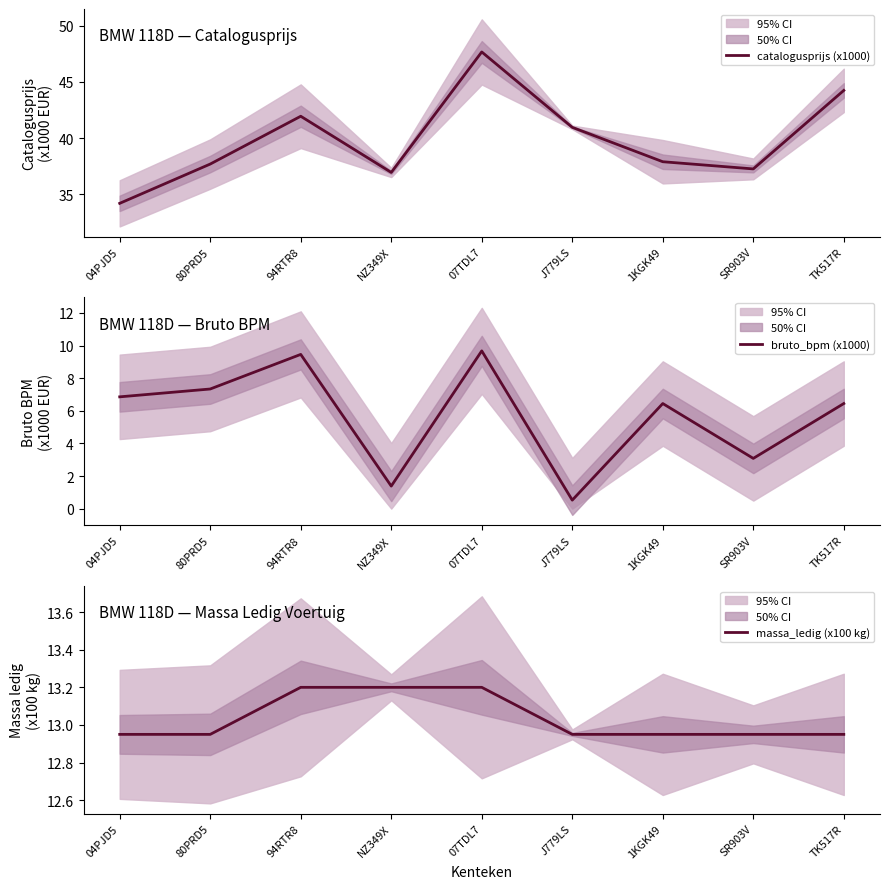

Which series changed the most between 94RTR8 and TK517R?

bruto_bpm (x1000)